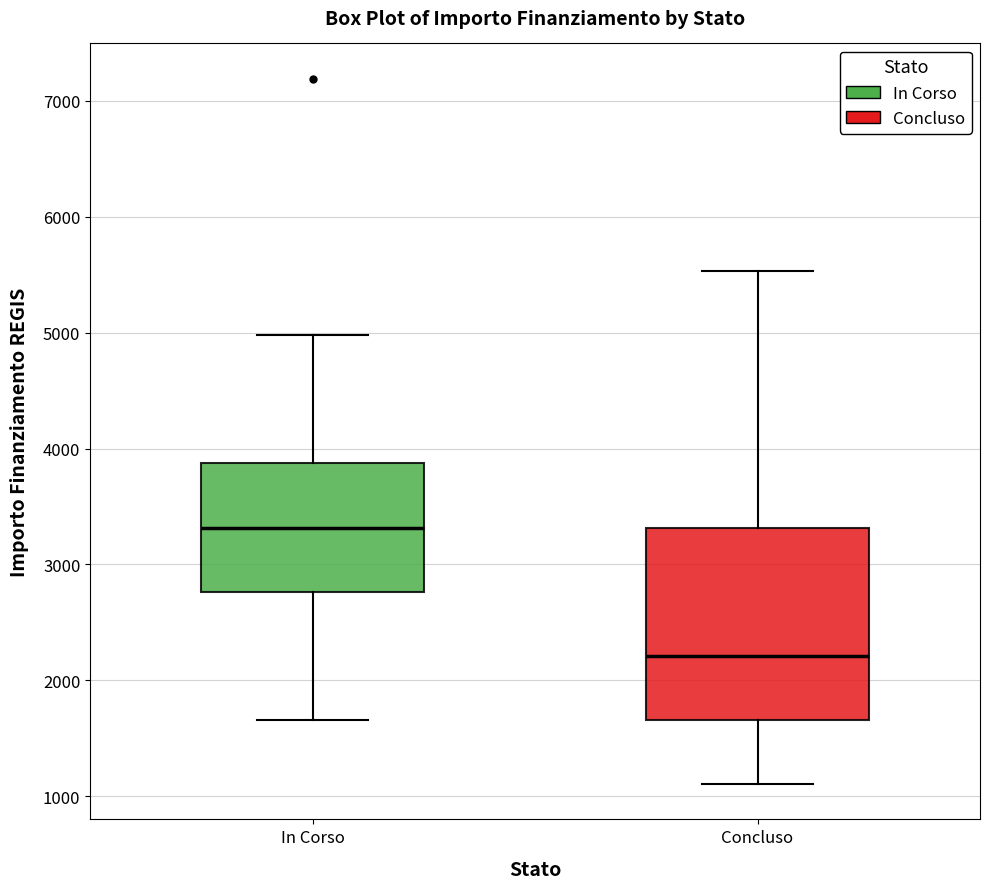

Which box is the tallest, from its lower edge to its upper edge?

Concluso